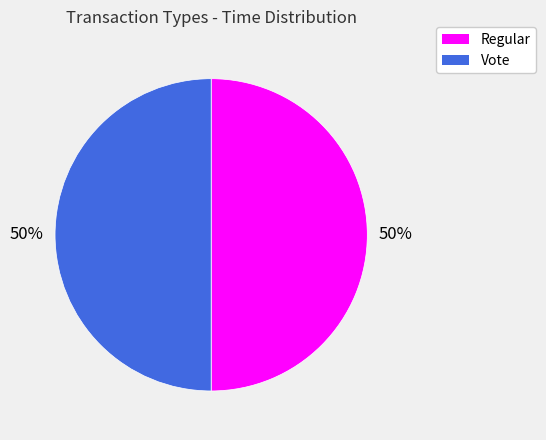

To the nearest percent, what portion does Vote represent?

50%